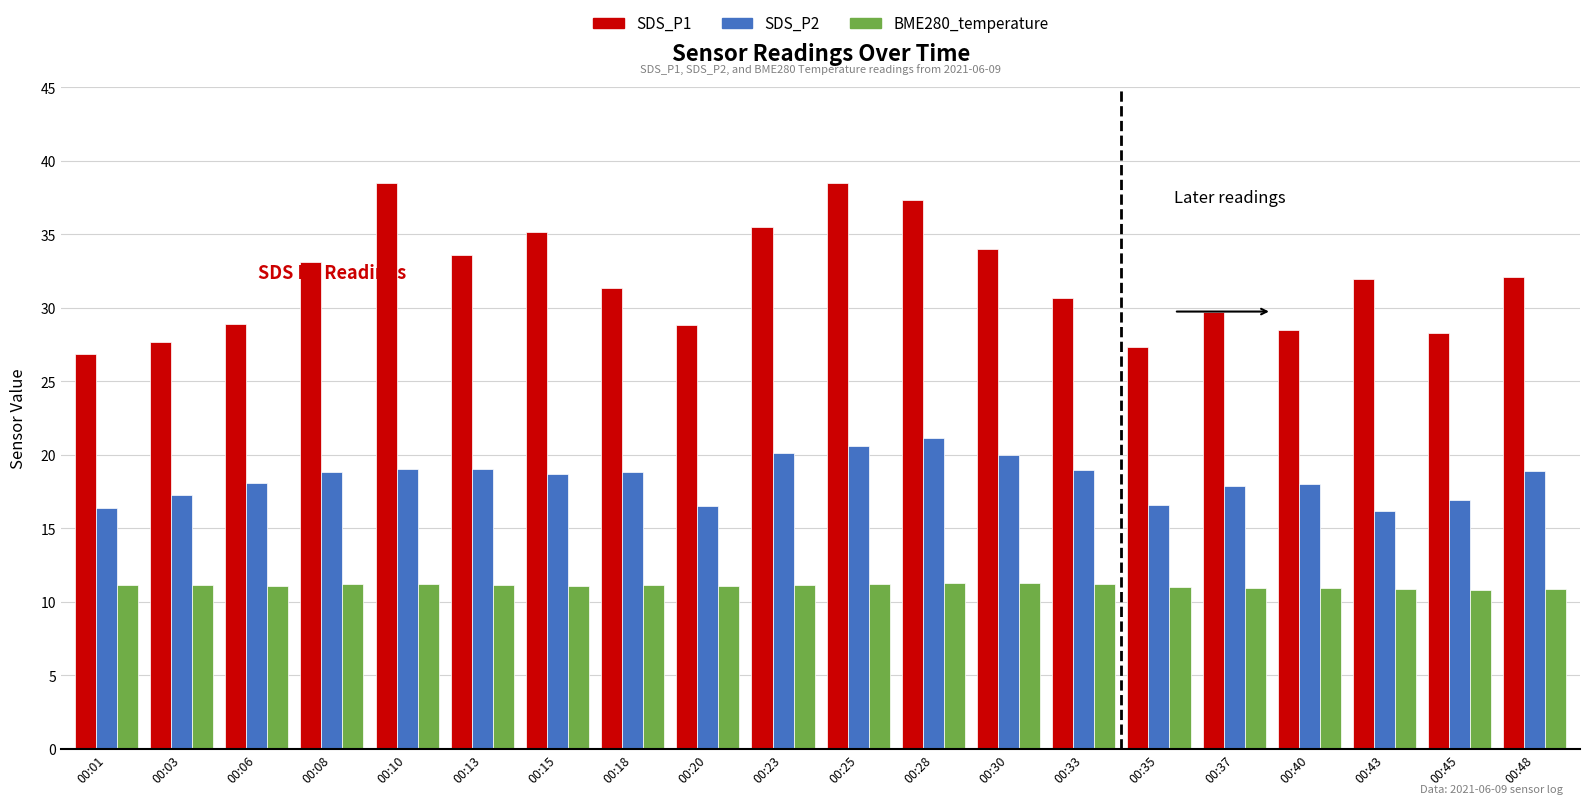

What is the smallest value displayed?

10.8